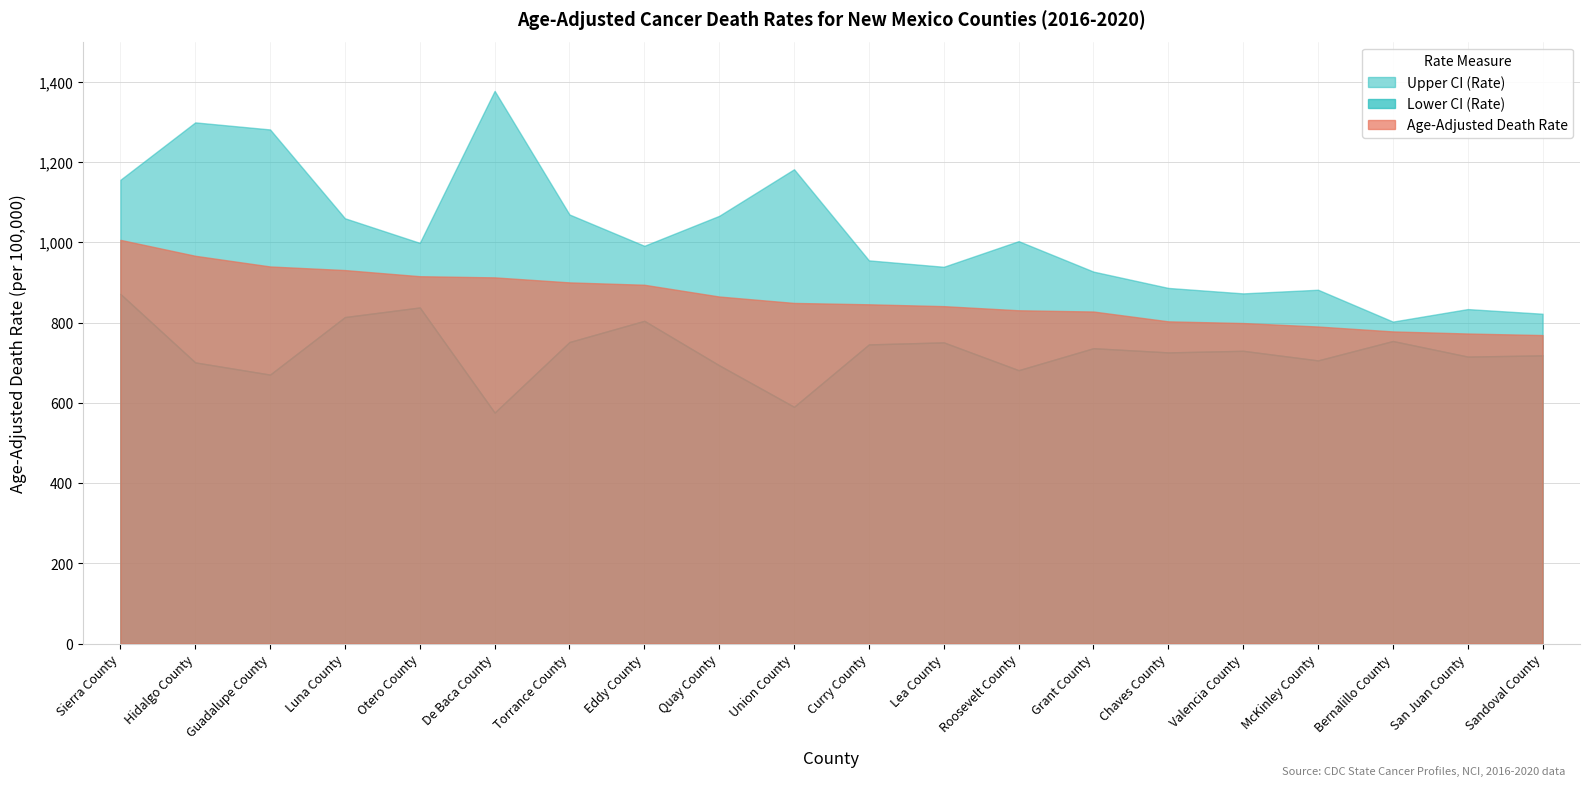

Where is Lower CI (Rate) nearest to the value 723?

Chaves County